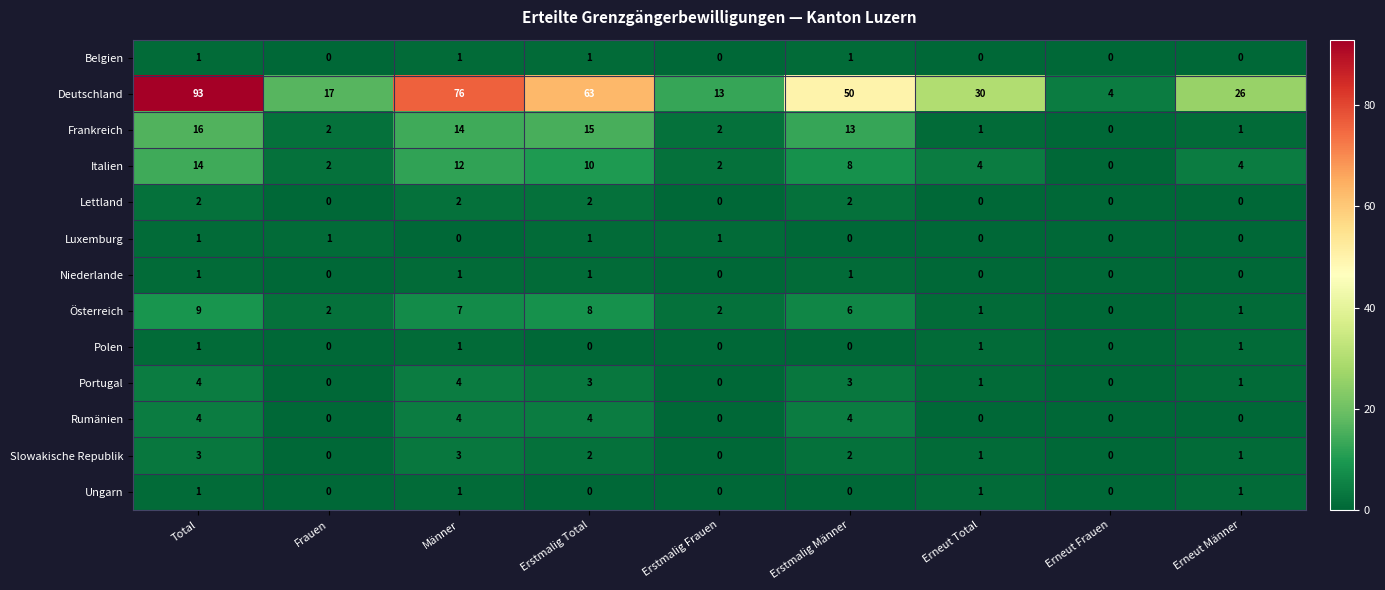

The value of Frankreich at Erneut Total is 1. True or false?

True